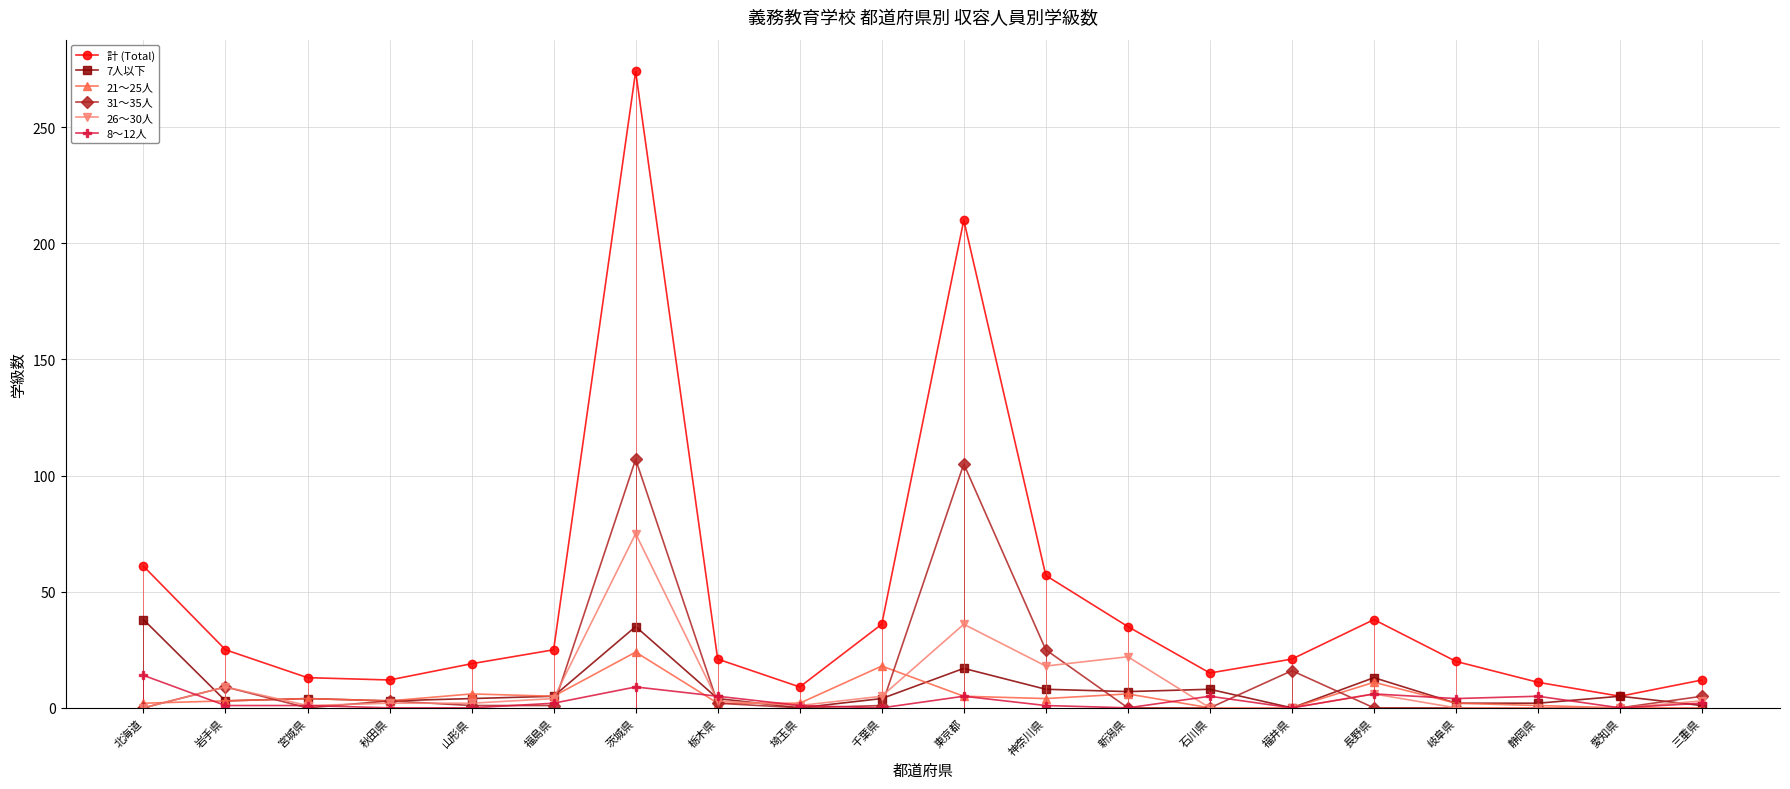

Which series has the largest total across all categories?

計 (Total)